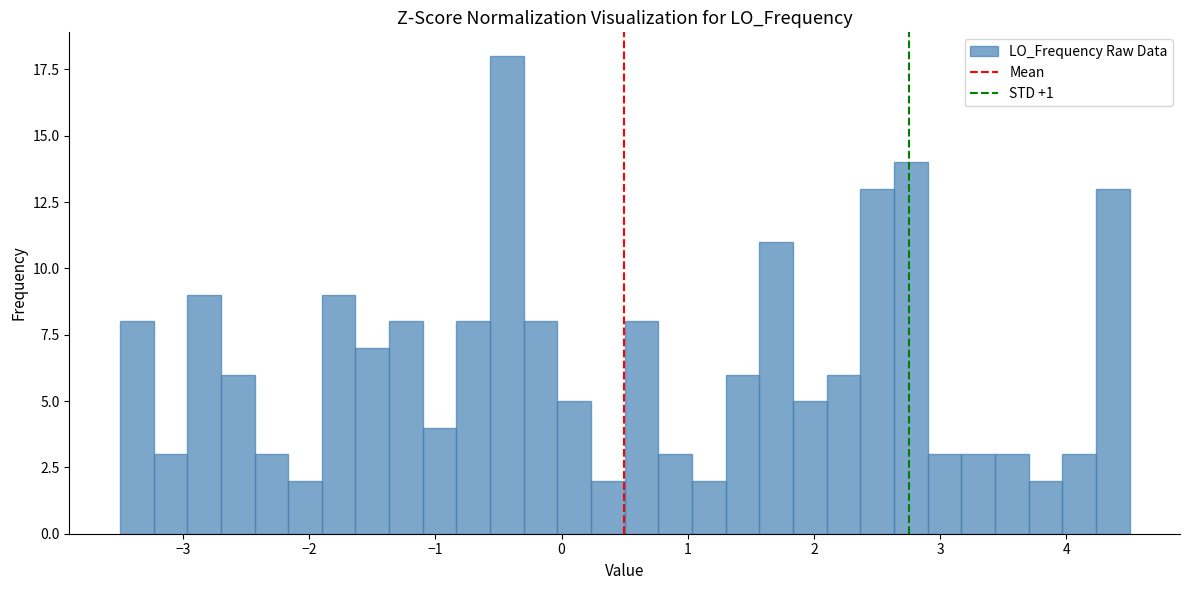

Read against the x-axis, roughly where is the centre of the tallest bar?

-0.4